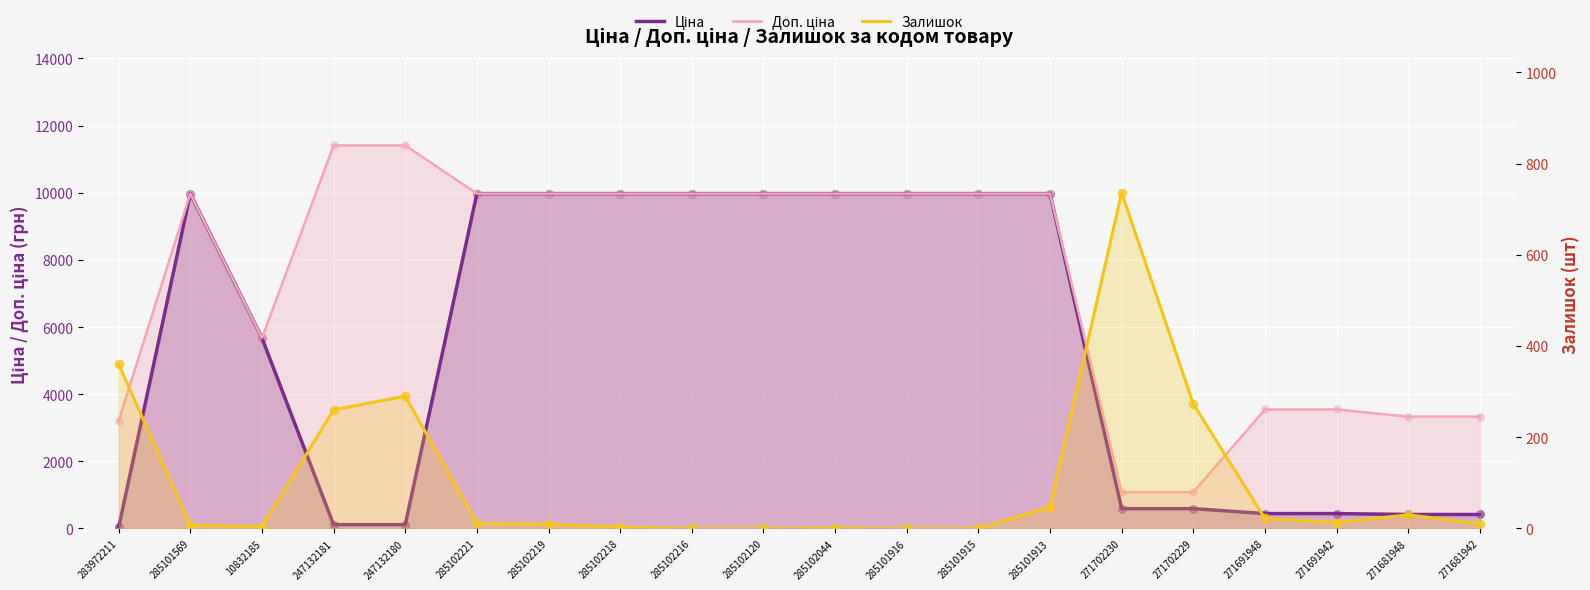

Which series has the largest total across all categories?

Доп. ціна